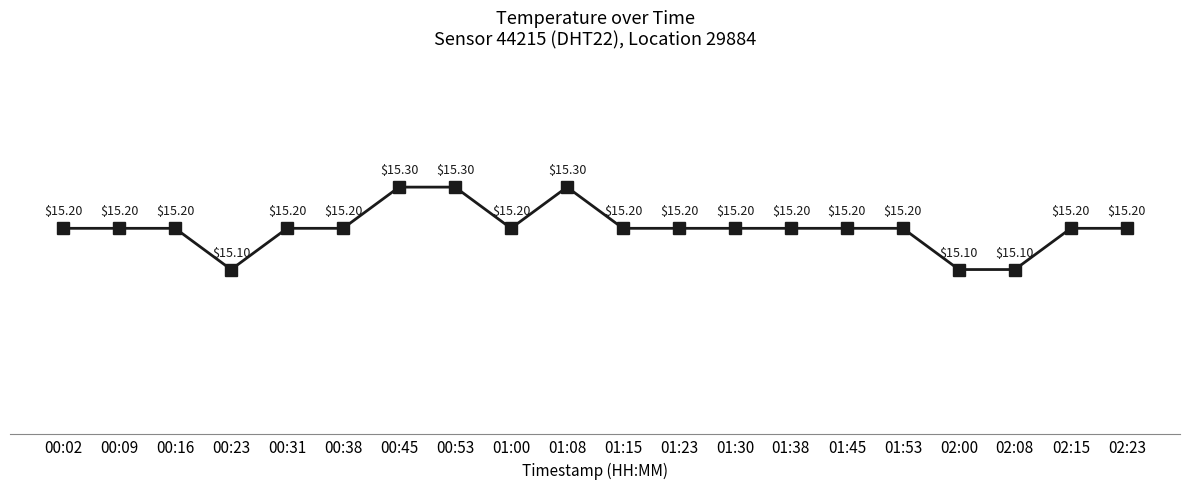

What is the difference between the maximum and second lowest values?

0.2